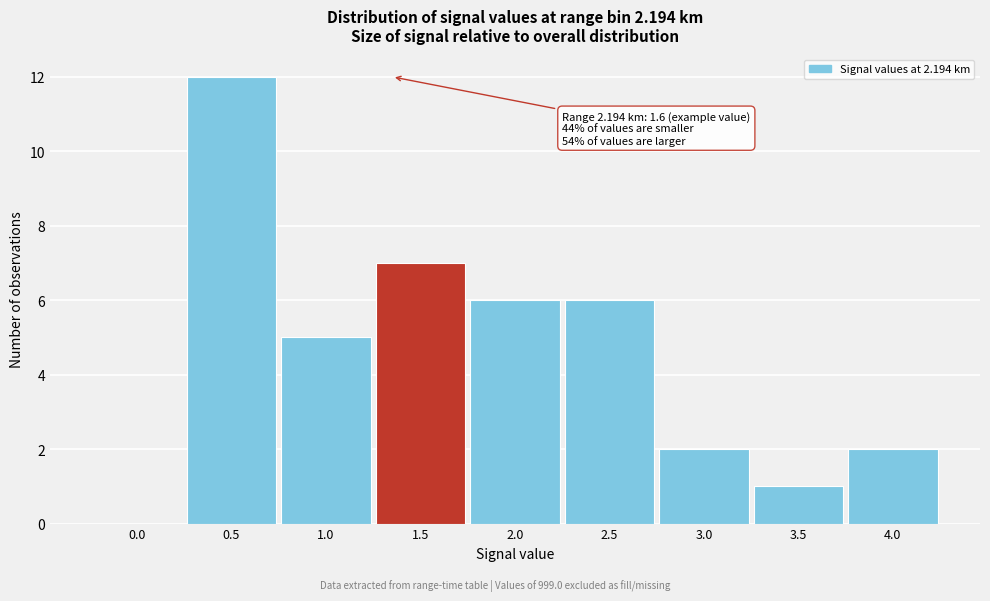

Reading left to right, list all the values displayed in this chart.

0.0=0	0.5=12	1.0=5	1.5=7	2.0=6	2.5=6	3.0=2	3.5=1	4.0=2